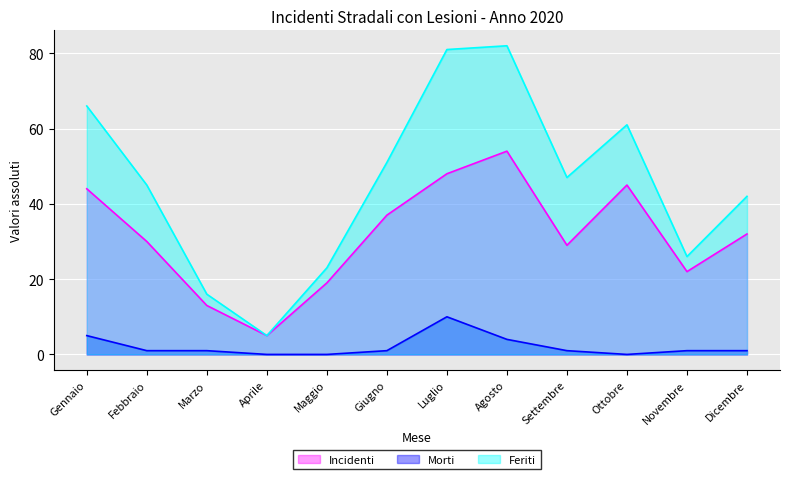

List the labels in order of Morti value, smallest first.

Aprile, Maggio, Ottobre, Febbraio, Marzo, Giugno, Settembre, Novembre, Dicembre, Agosto, Gennaio, Luglio